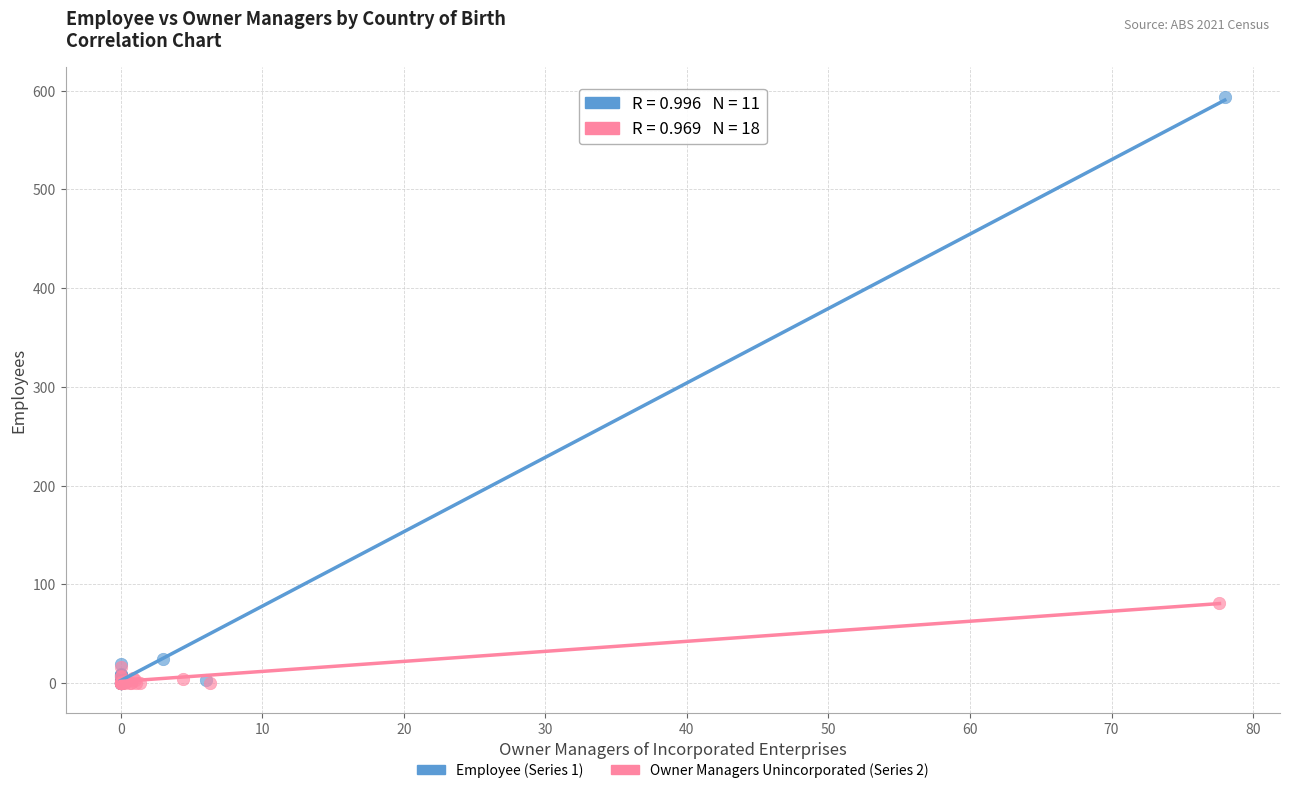

Which series has the largest Y range (max minus min)?

Employee (Series 1)